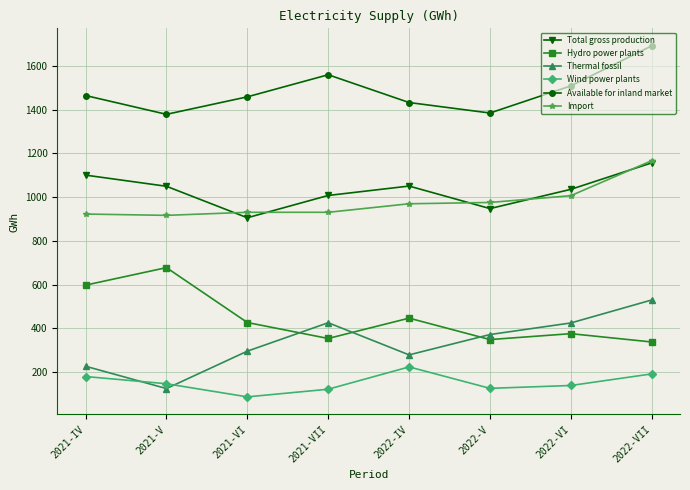

What is the difference between the maximum and minimum values in the Thermal fossil series?

405